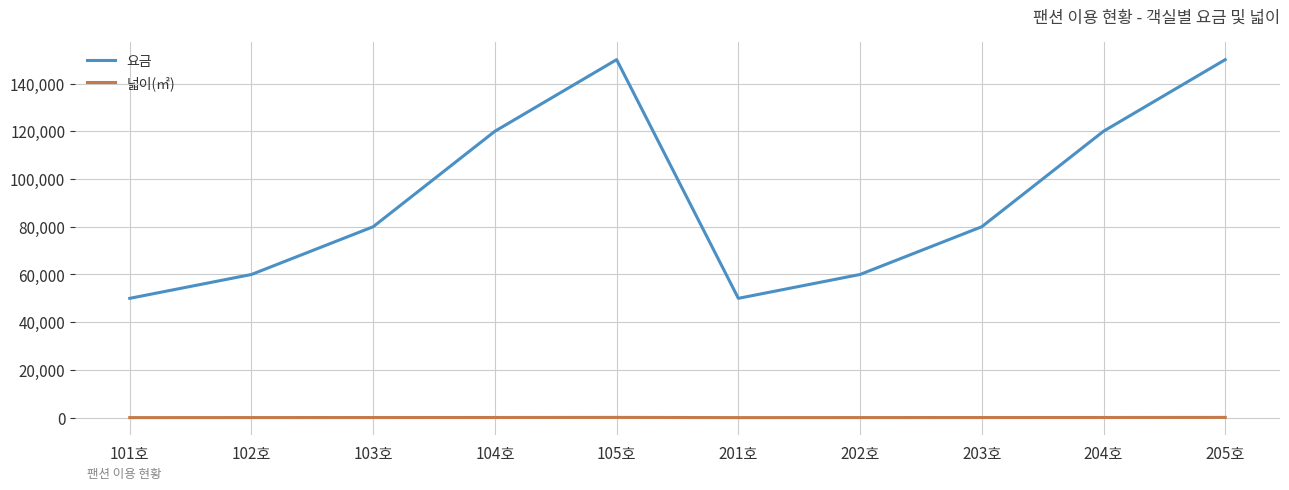

Is the value of 넓이(㎡) at 102호 greater than the value of 요금 at 205호?

No